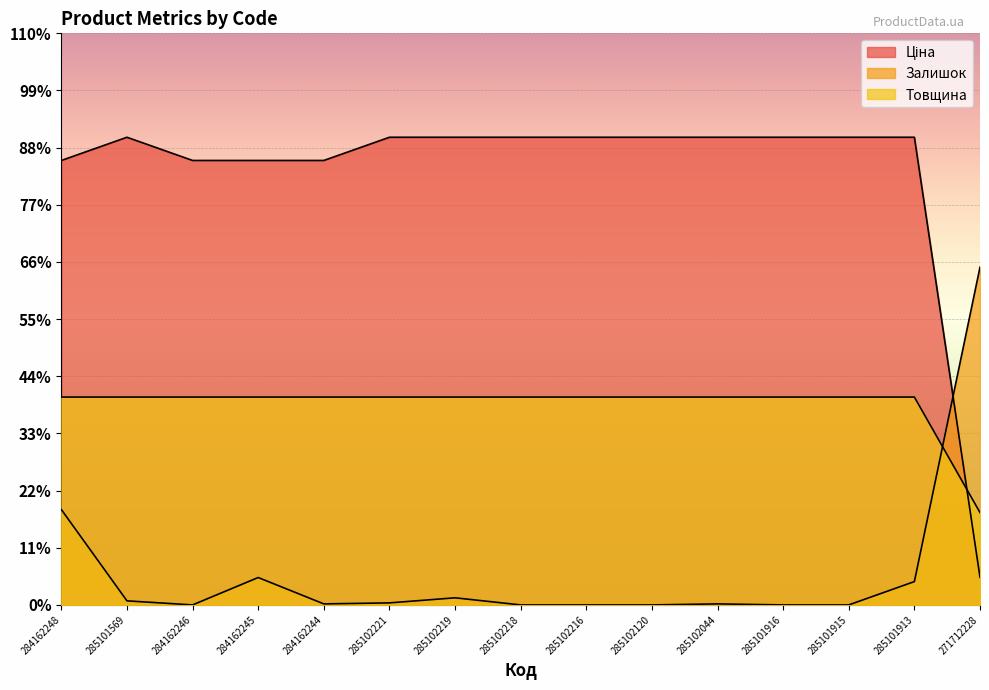

Rank the series by their maximum value, from highest to lowest.

Ціна, Залишок, Товщина